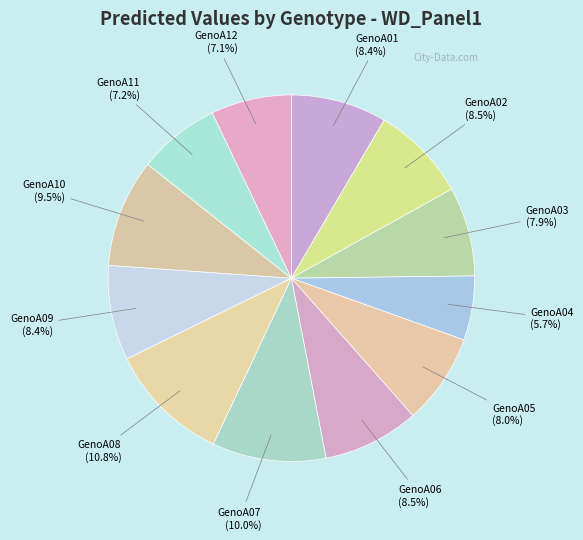

Is there a majority slice in this chart?

No